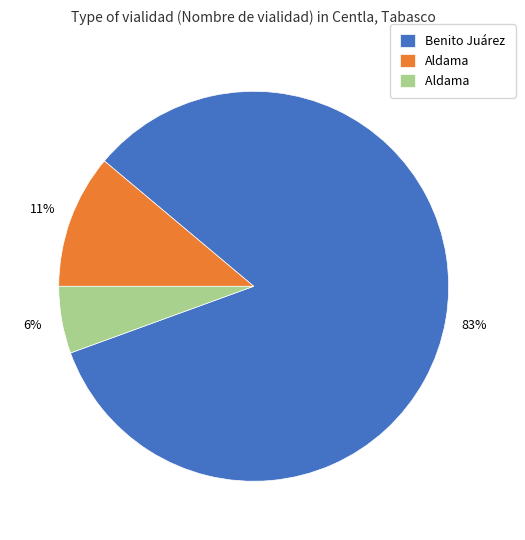

To the nearest percent, what is the average slice percentage?

33%